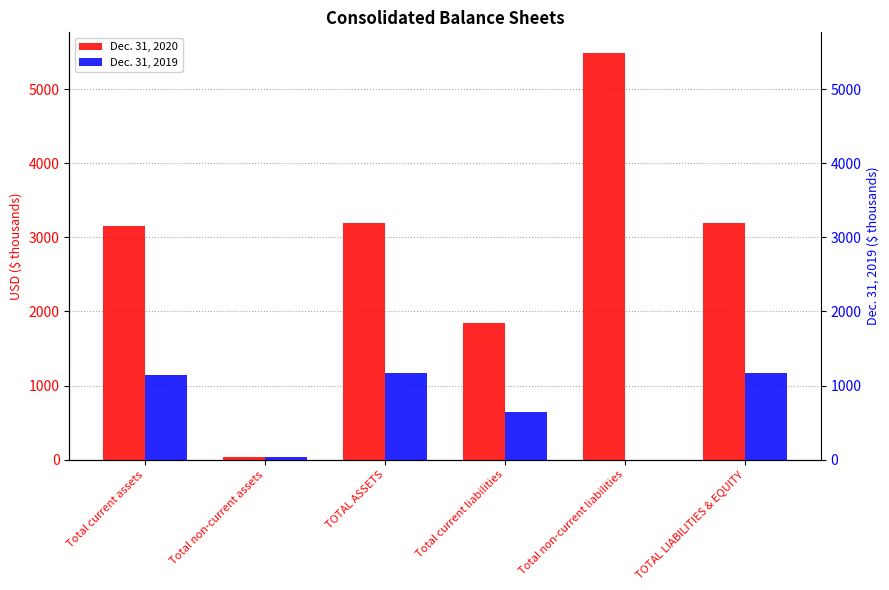

What is the label of the 4th bar from the right?

TOTAL ASSETS